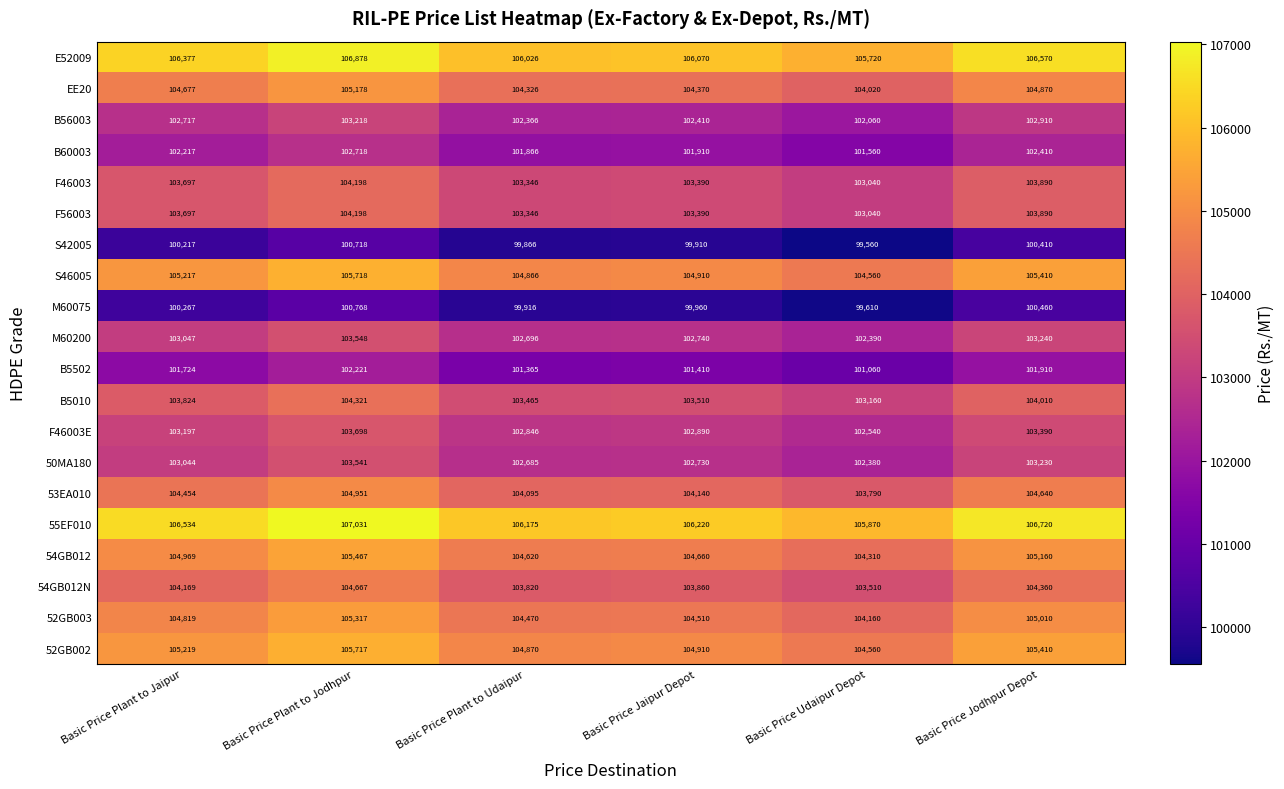

The B60003 series shows 139148 at Basic Price Plant to Udaipur. True or false?

False